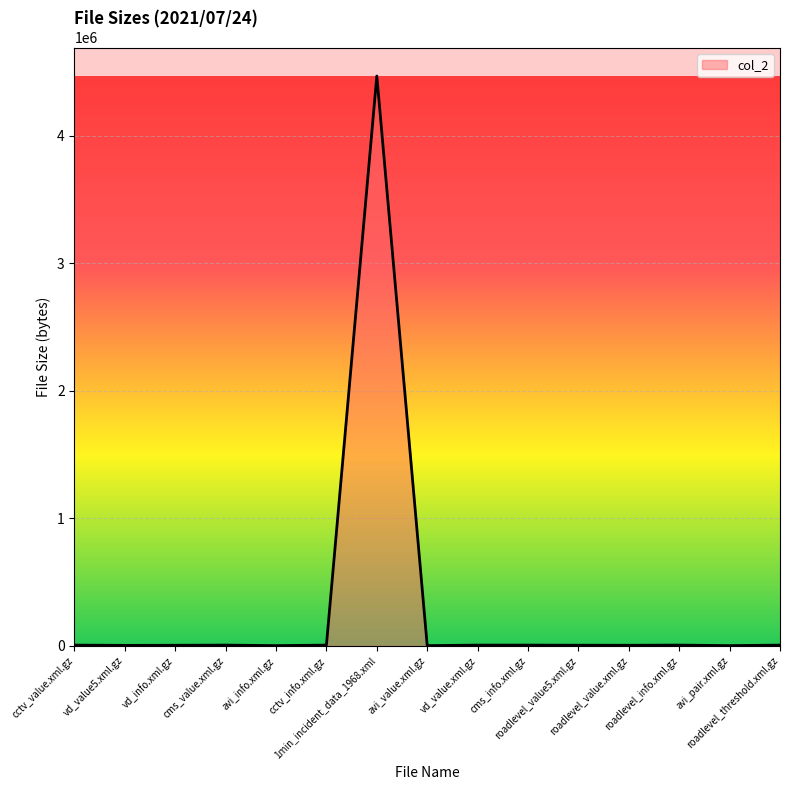

What position from the right is roadlevel_threshold.xml.gz?

1